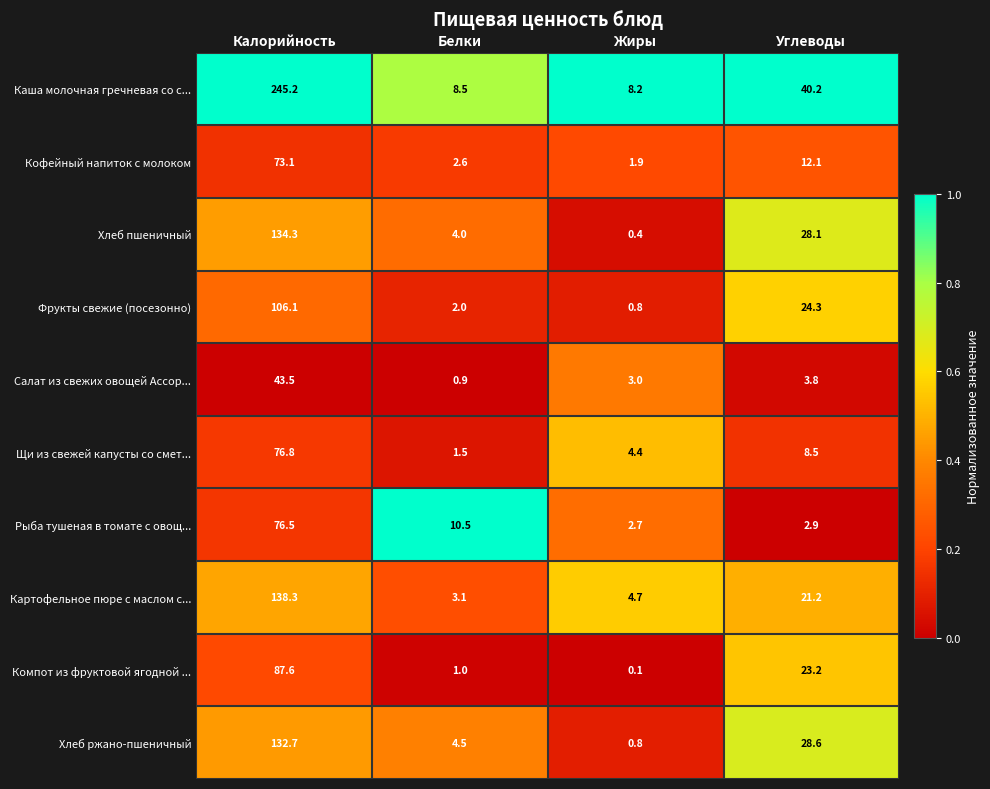

True or false: Салат из свежих овощей Ассор... has a value of 0.9 at Белки.

True